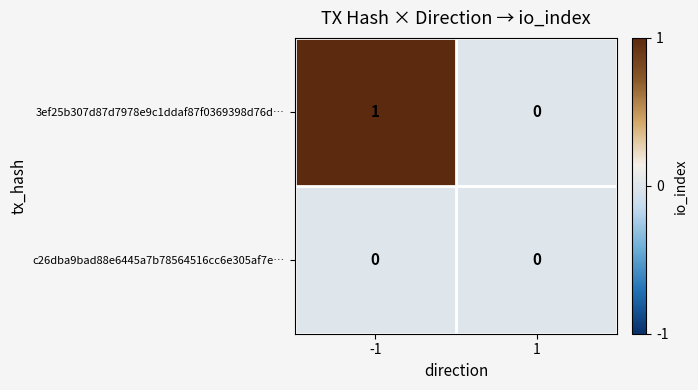

The 3ef25b307d87d7978e9c1ddaf87f0369398d76d… series shows 0 at 1. True or false?

True